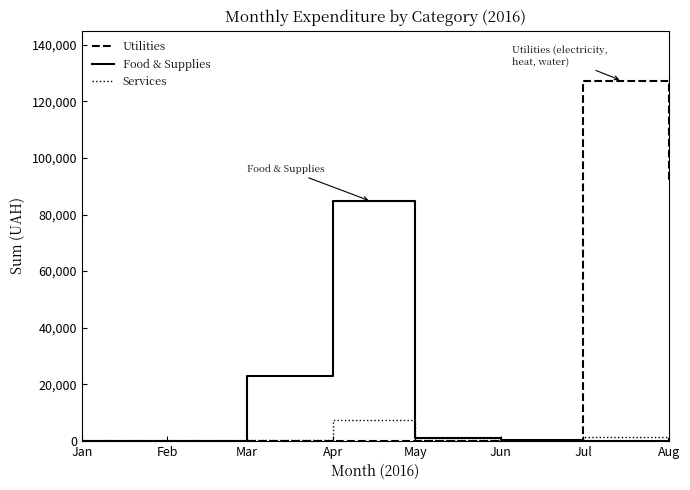

Rank the series at Apr from highest to lowest value.

Food & Supplies, Services, Utilities